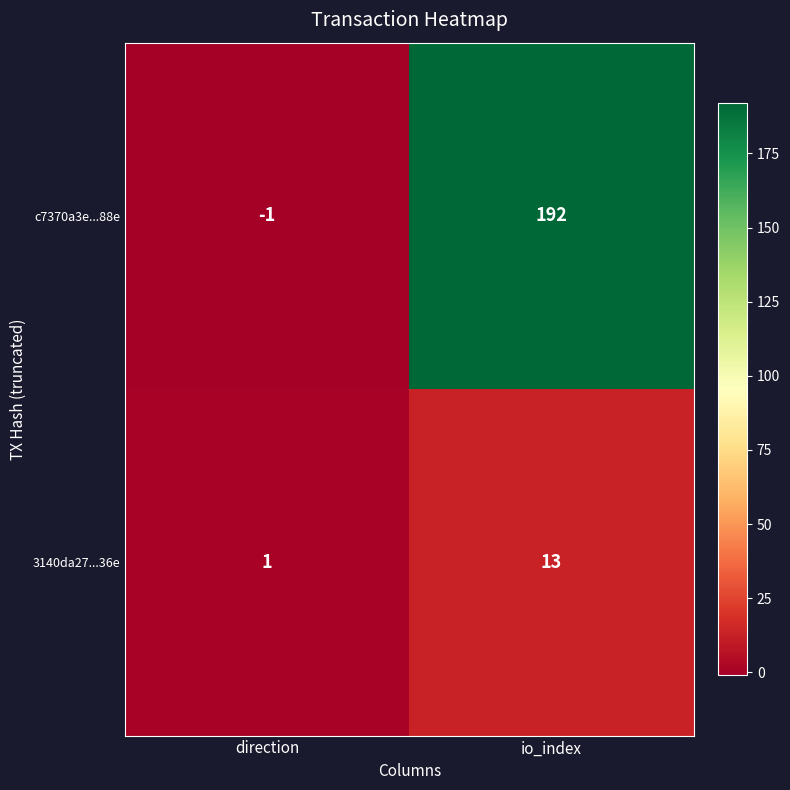

How many distinct data groups are displayed?

2